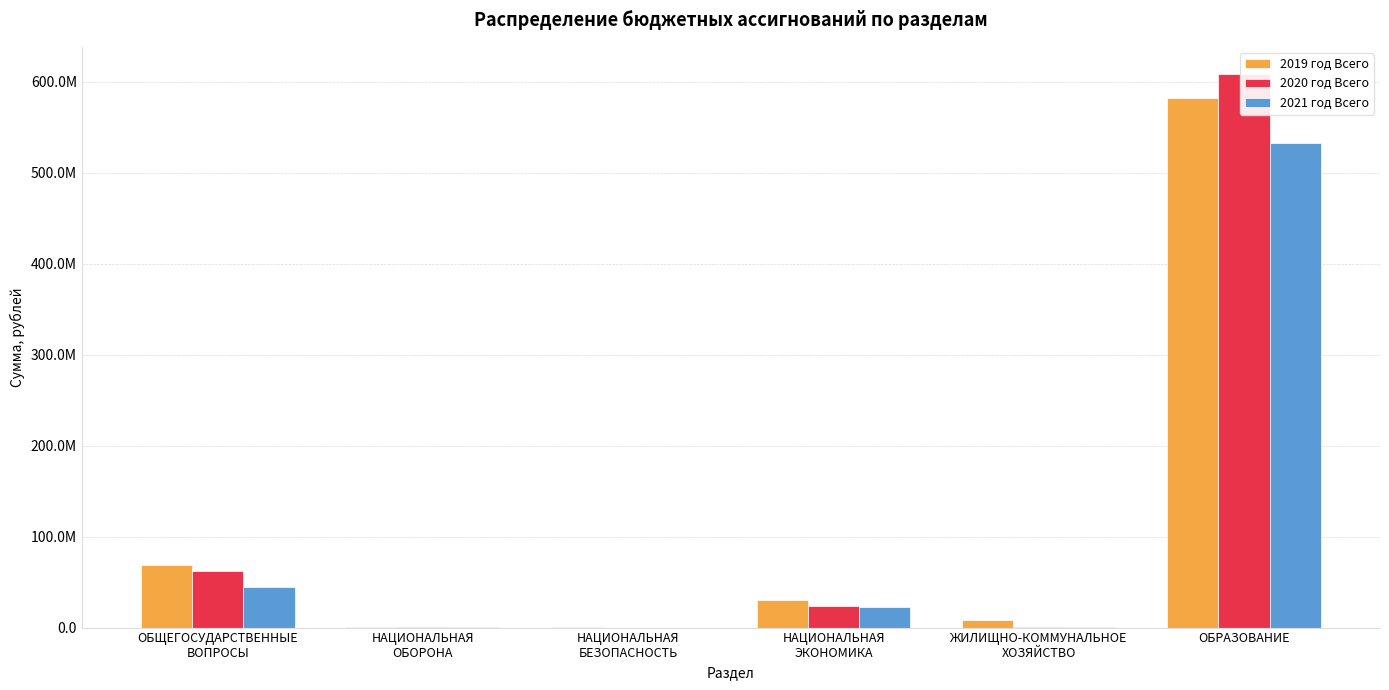

How many values in the 2020 год Всего series are below 23970659?

3